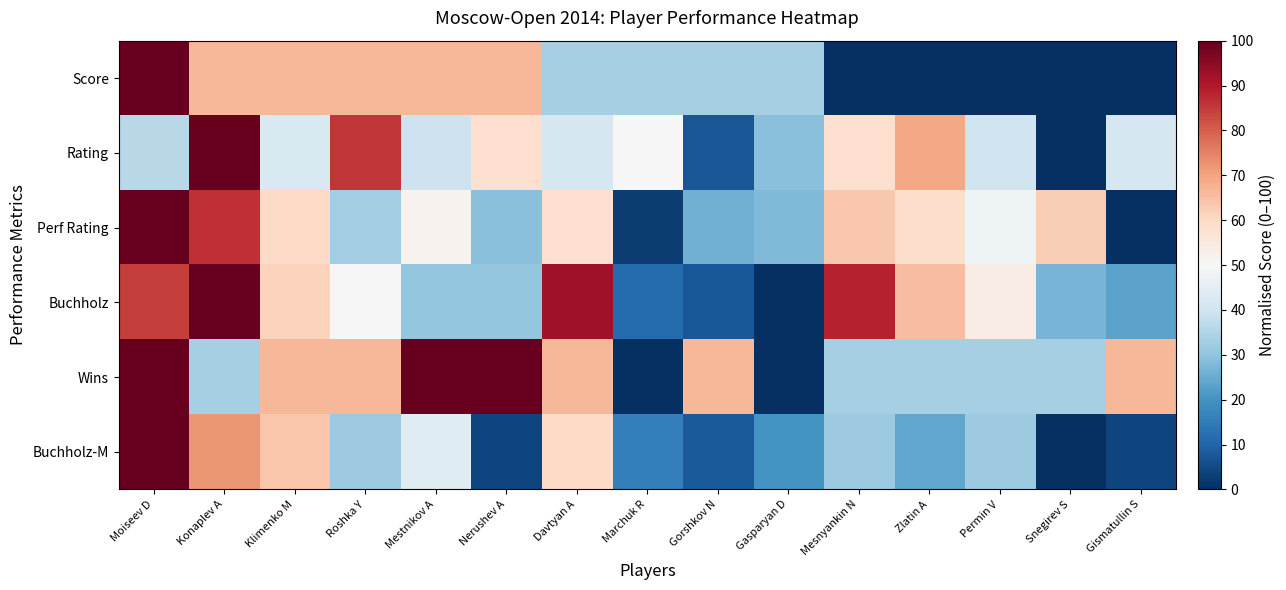

At how many categories does at least one series exceed 98?

4